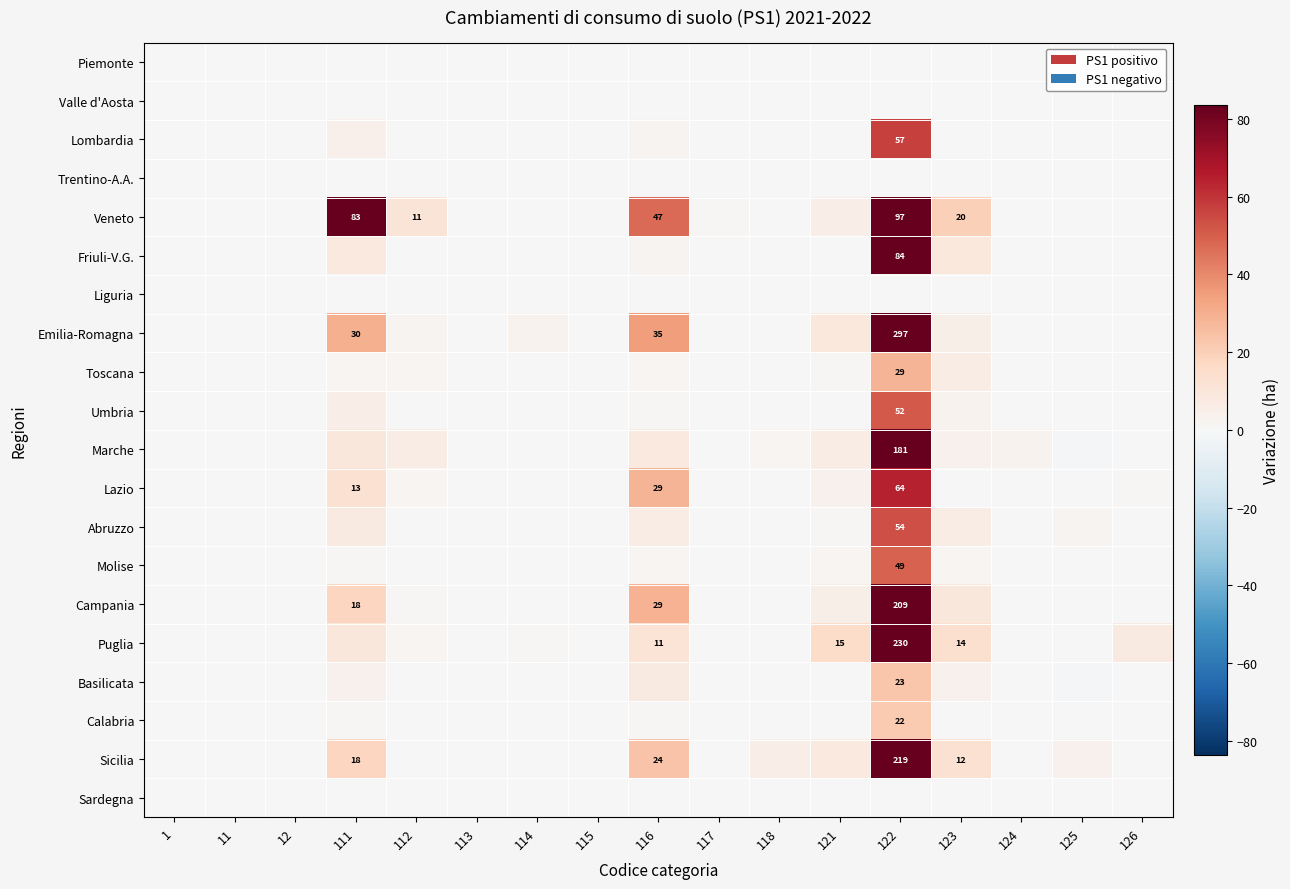

At how many categories does at least one series exceed 14?

5